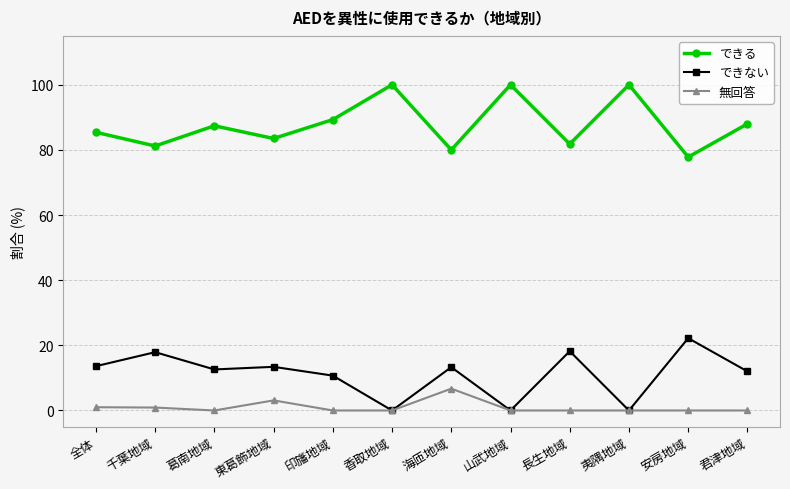

What is the difference between the maximum and minimum values in the できない series?

22.2